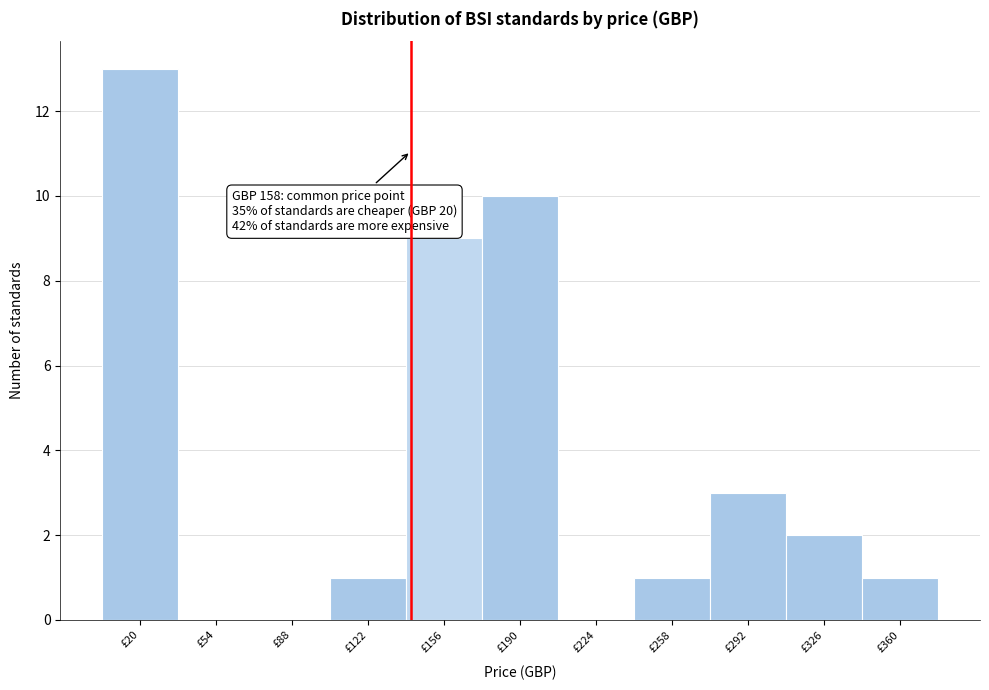

Reading right to left, transcribe all the data shown in this chart.

£360=1	£326=2	£292=3	£258=1	£224=0	£190=10	£156=9	£122=1	£88=0	£54=0	£20=13